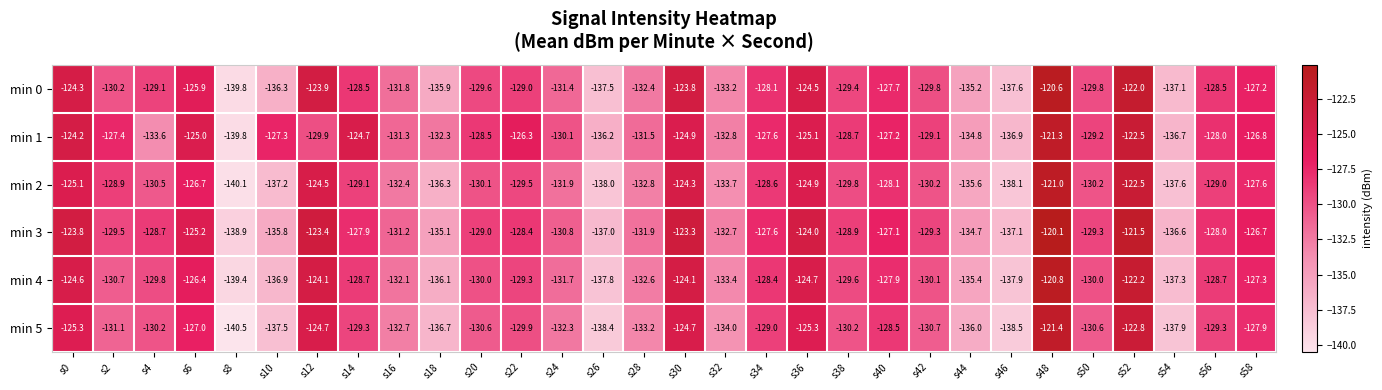

What is the sum of the min 4 values at s30 and s20?

-254.1